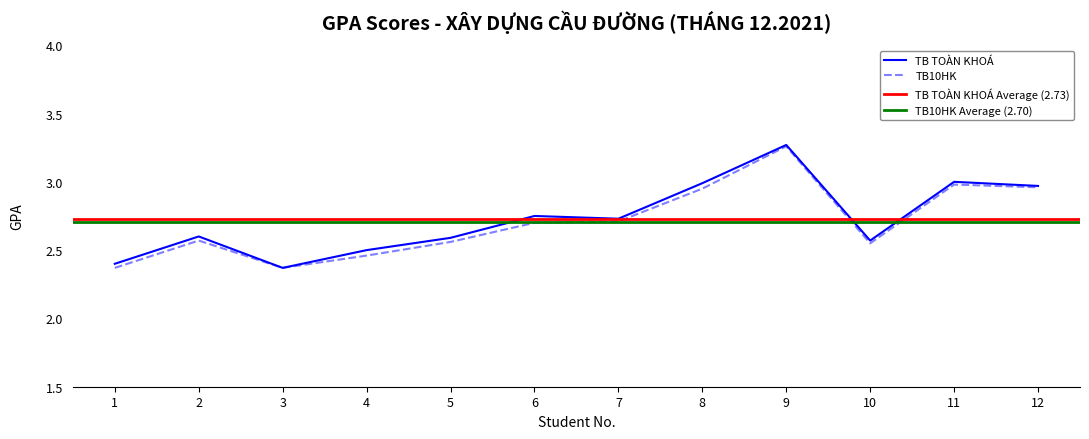

What is the difference between the second highest and minimum values in the TB TOÀN KHOÁ series?

0.6